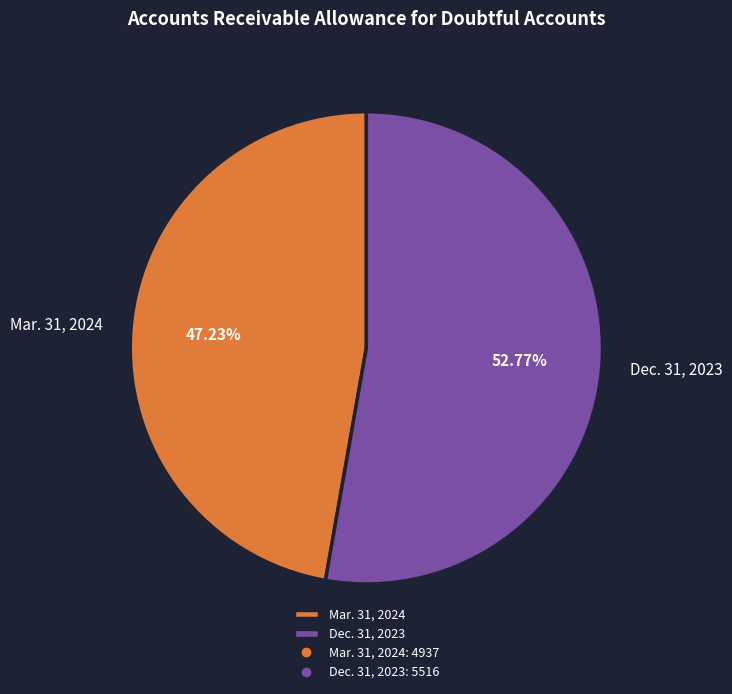

What percentage is the Dec. 31, 2023 slice, to the nearest percent?

53%